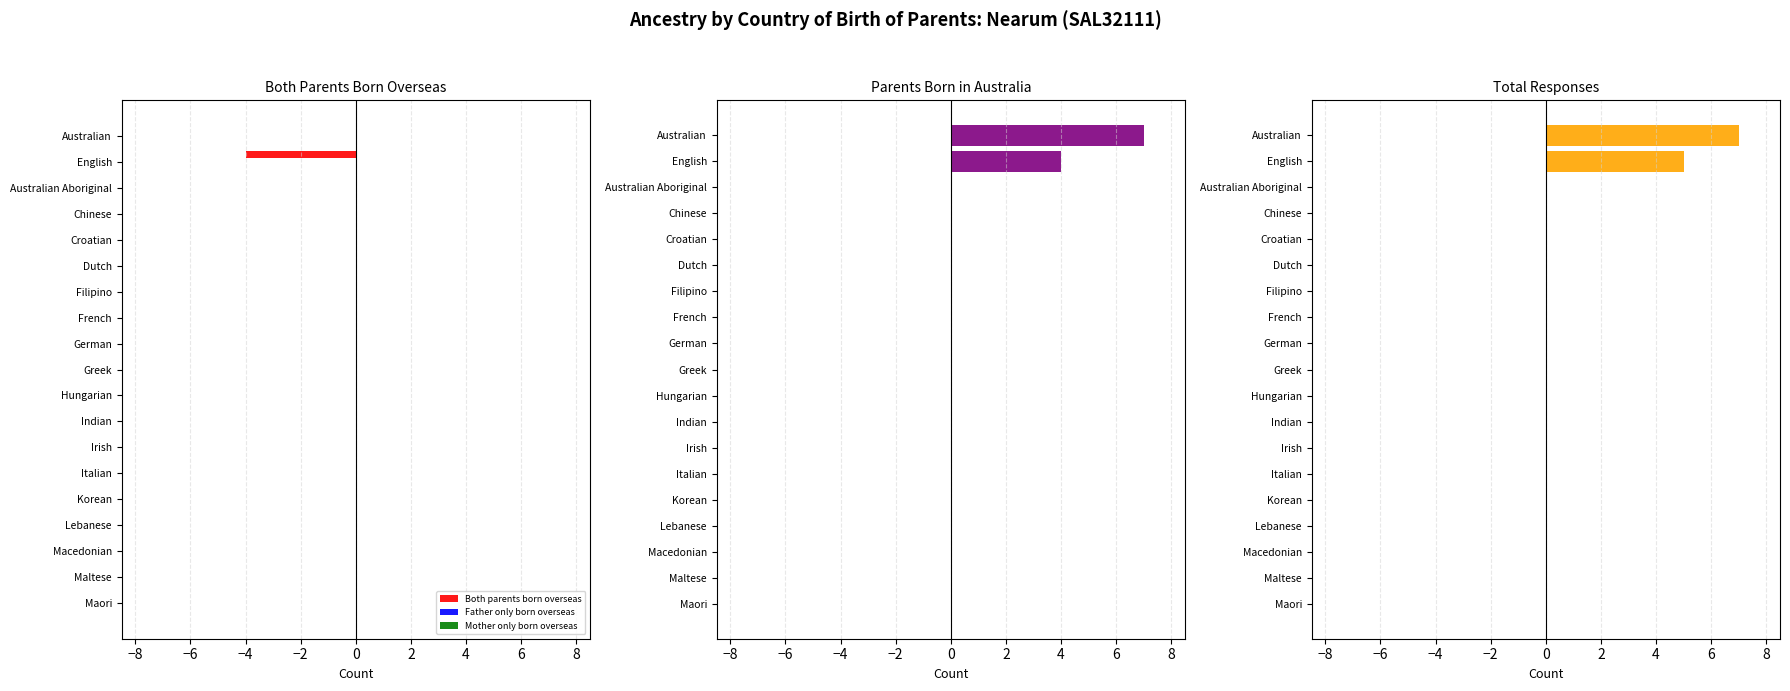

What is the sum of all Both parents born overseas values?

-4